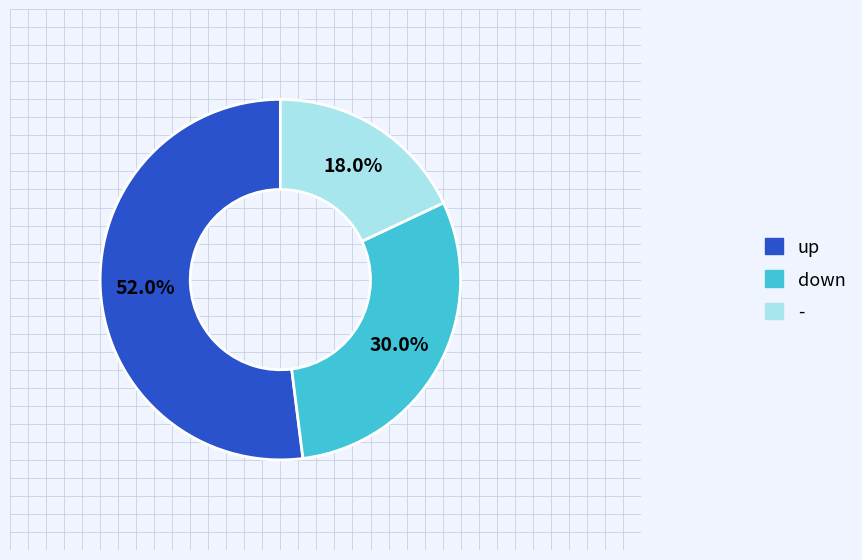

To the nearest percent, what is the average slice percentage?

33%